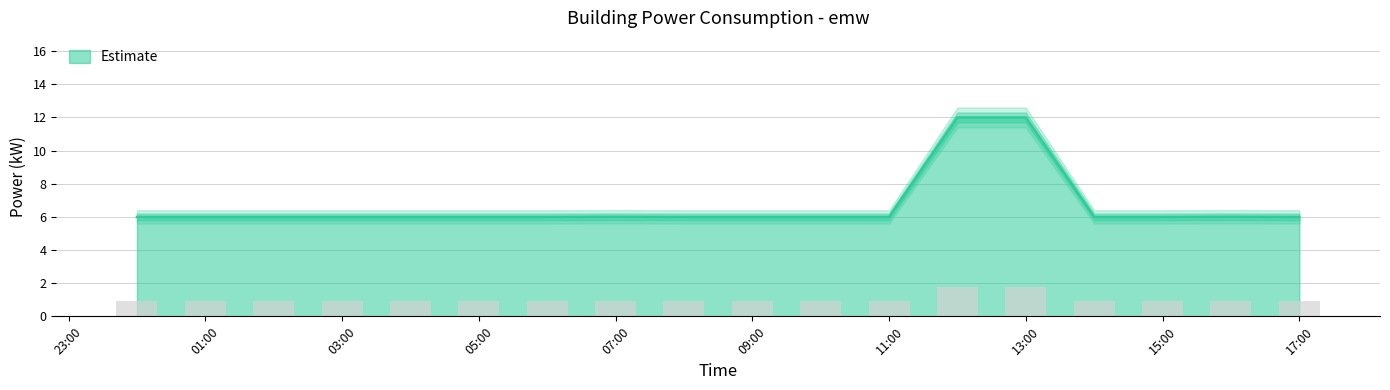

Reading right to left, what are all the values shown in this chart?

6.0	6.0	6.0	6.0	12.0	12.0	6.0	6.0	6.0	6.0	6.0	6.0	6.0	6.0	6.0	6.0	6.0	6.0